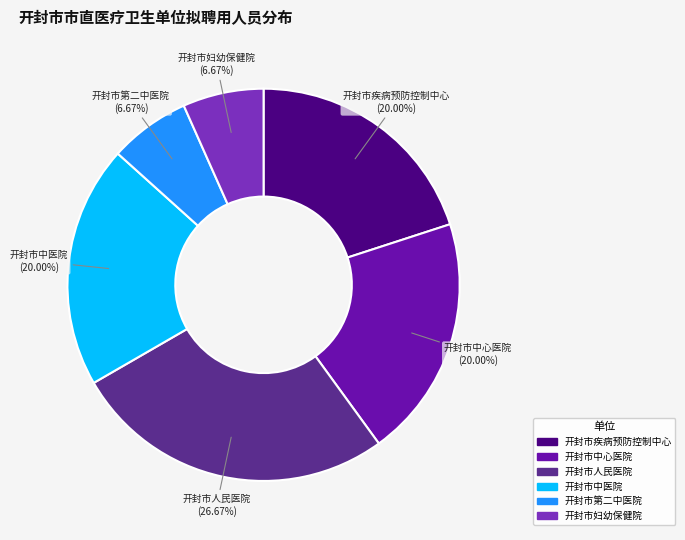

Is there a majority slice in this chart?

No